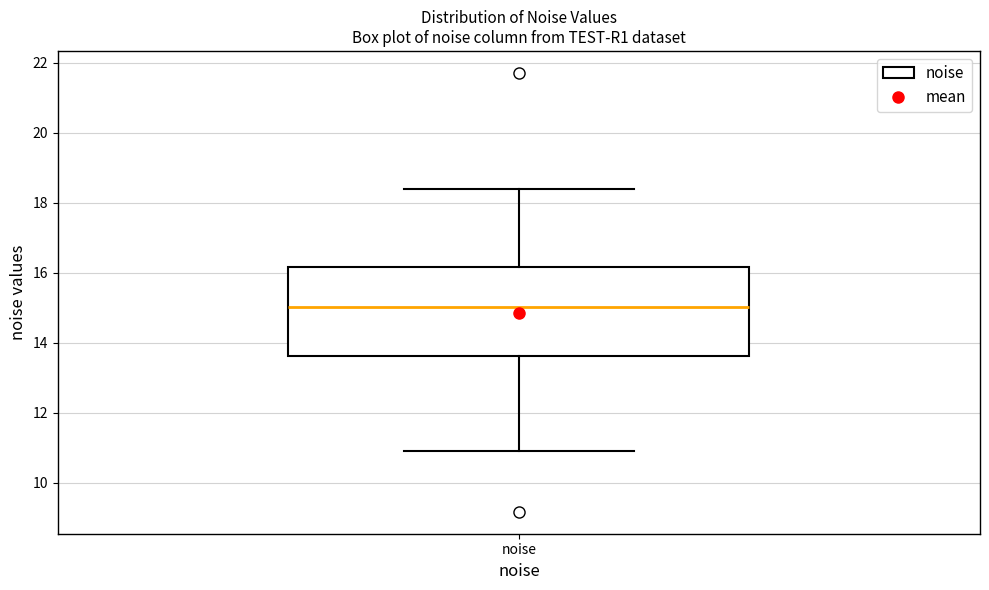

Where is the upper edge of the box for noise on the y-axis? The values are not printed on the chart, so give them approximately, as read against the axis.

16.2